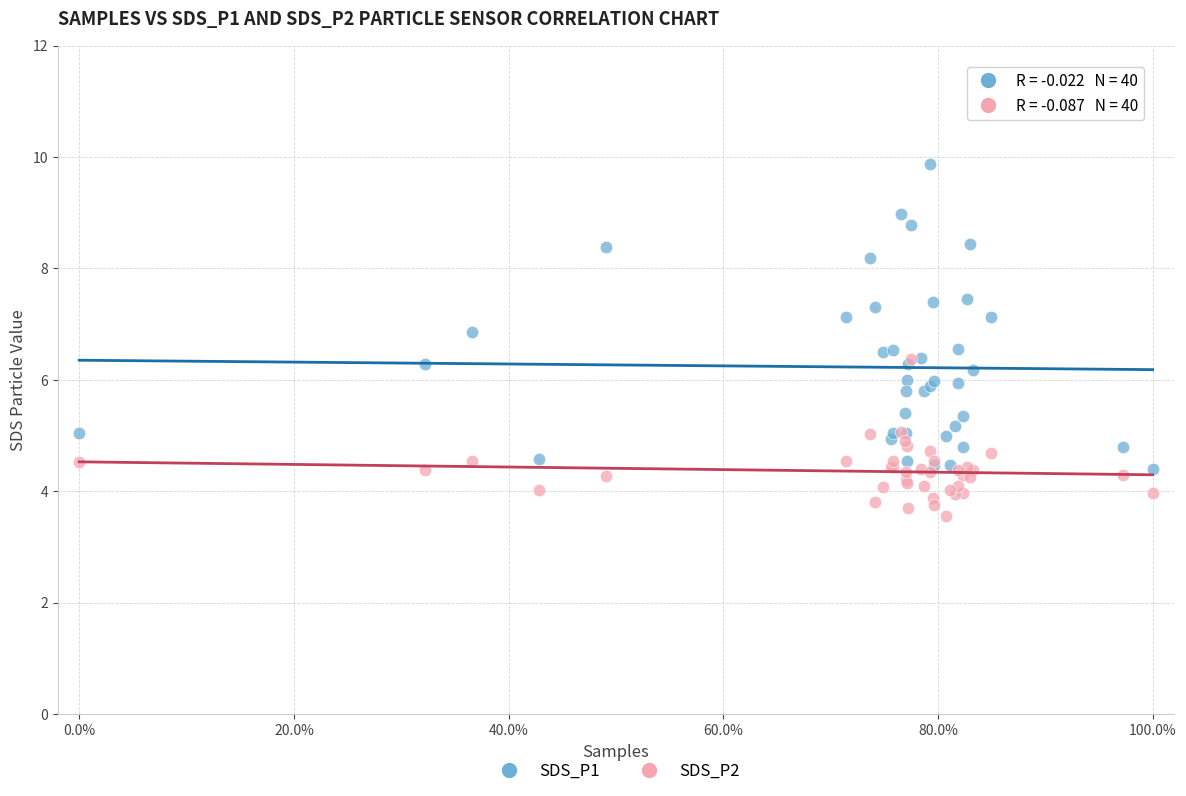

What are all the series names shown in the legend?

SDS_P1, SDS_P2